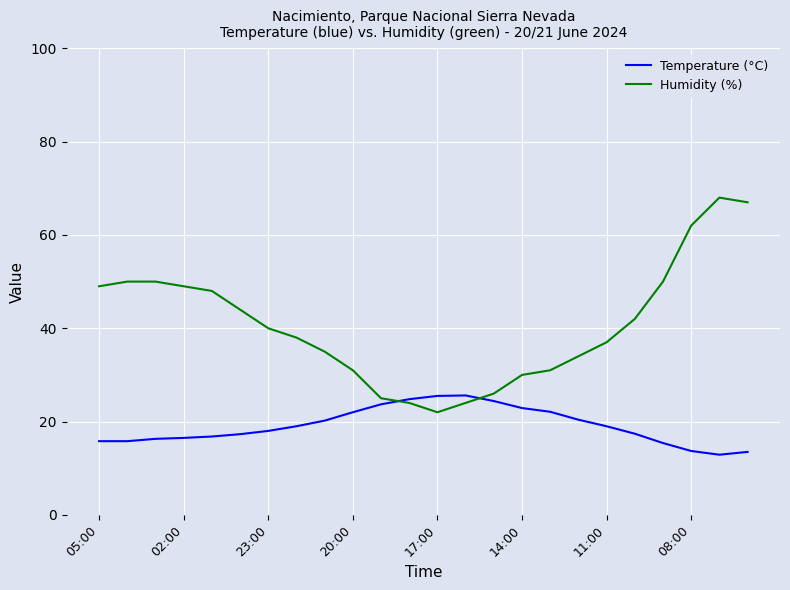

True or false: Temperature (°C) and Humidity (%) intersect in this chart.

True